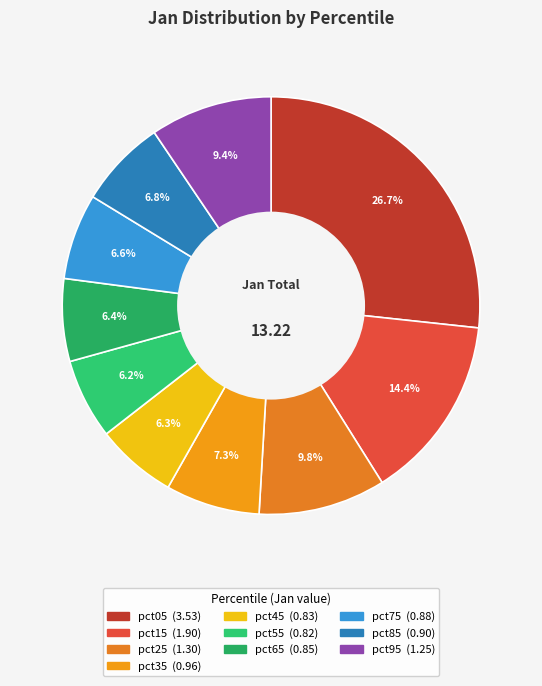

What percentage is the pct45 slice, to the nearest percent?

6%